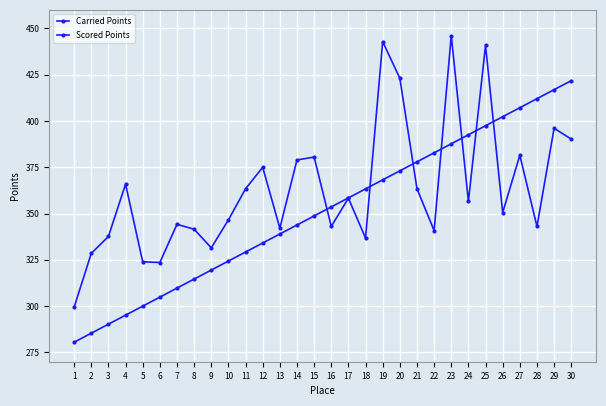

Is it true that Scored Points equals 412.1 at 28?

True